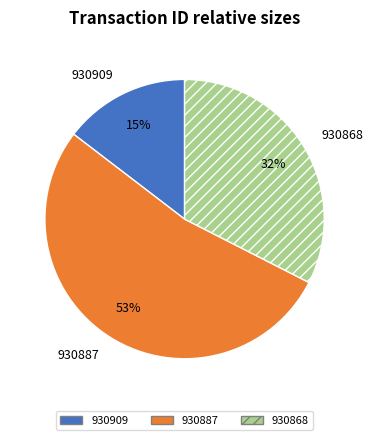

Which category accounts for the majority?

930887